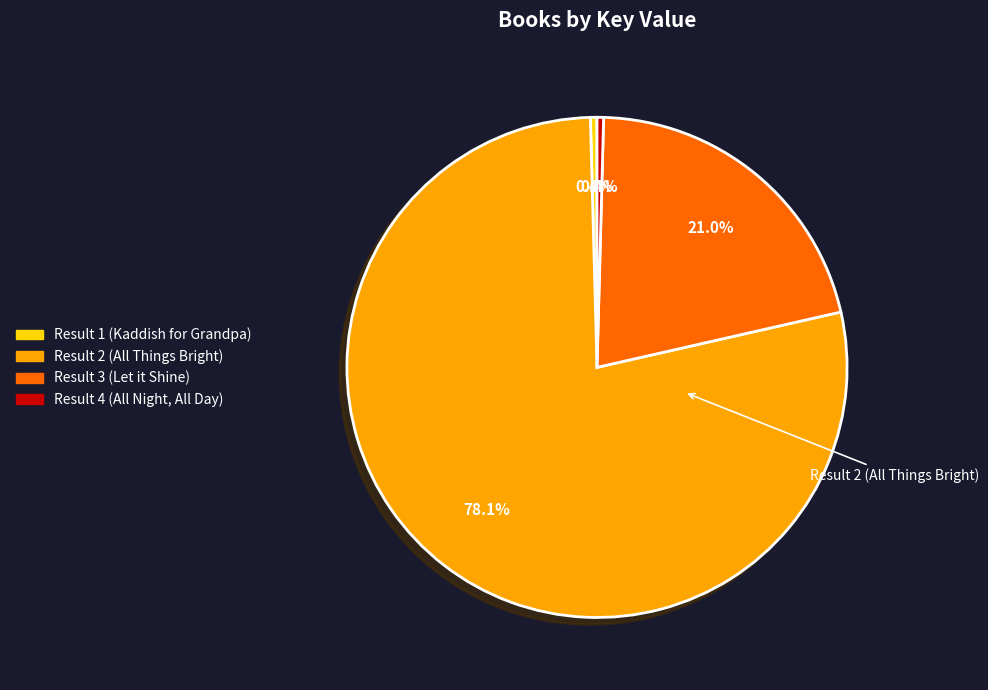

What portion of the pie excludes Result 3 (Let it Shine)?

79.0%